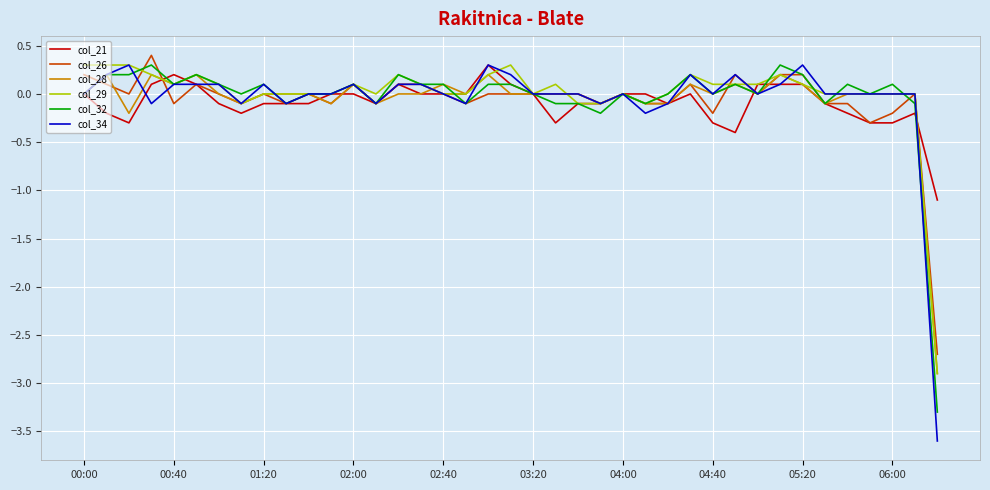

Which series has the widest spread of values?

col_34